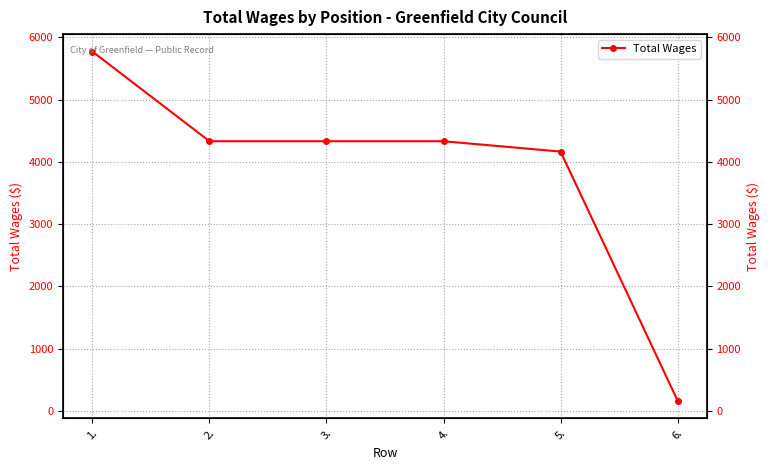

Reading right to left, list all the values displayed in this chart.

167	4166	4332	4332	4332	5772